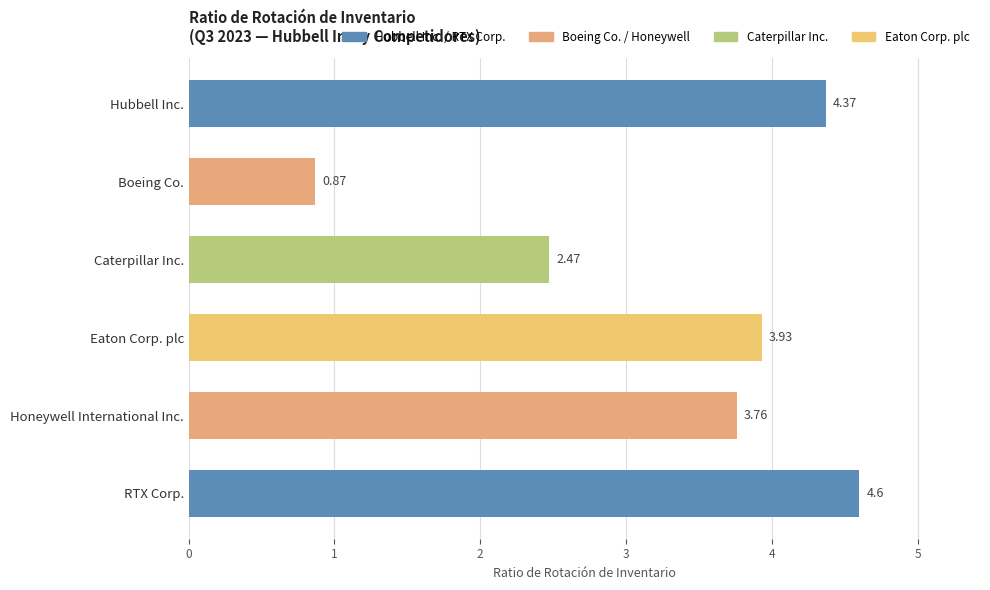

What is the difference between the second highest and minimum values?

3.5